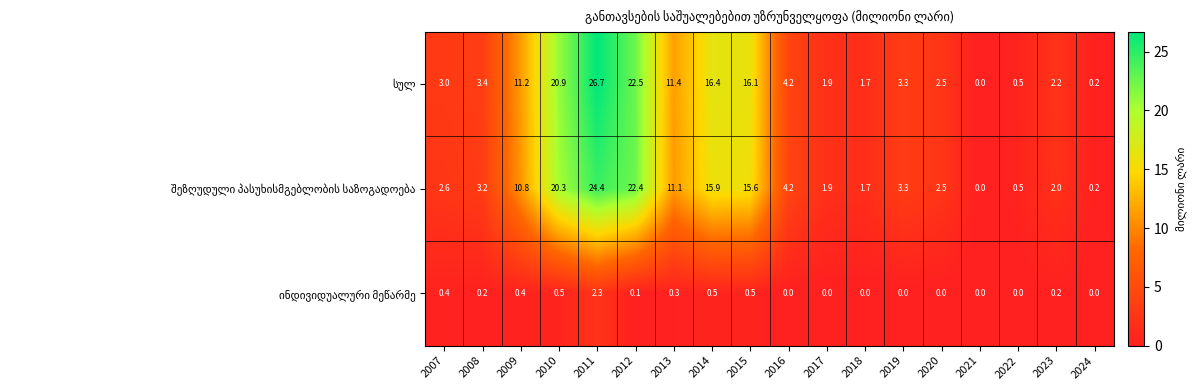

Which category has the highest value across all series?

2011